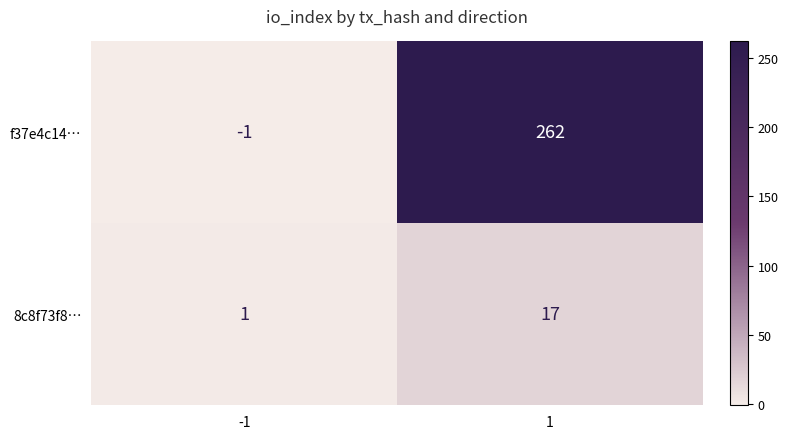

Reading left to right, what are all the values shown in this chart?

f37e4c14…: -1=-1	1=262
8c8f73f8…: -1=1	1=17